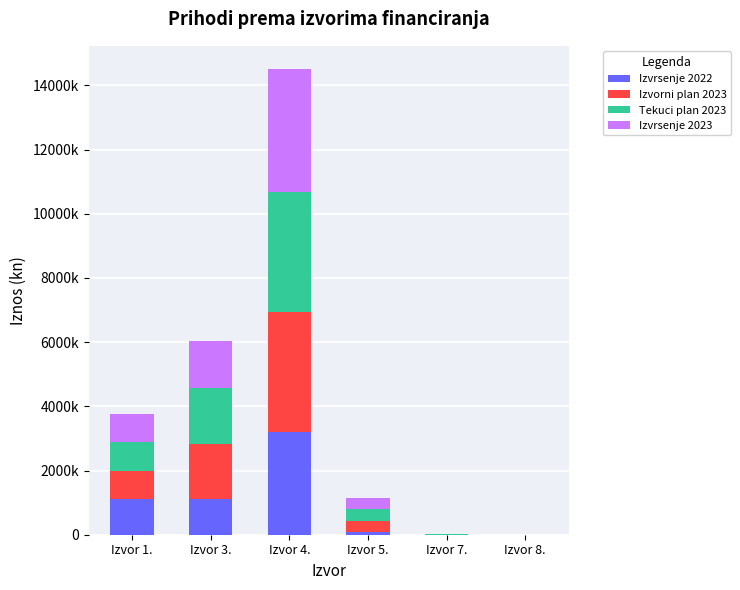

Which series changed the most between Izvor 5. and Izvor 7.?

Tekuci plan 2023